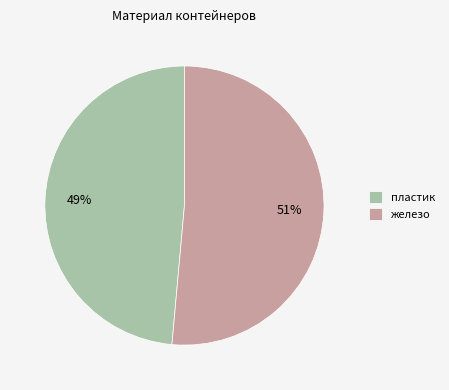

To the nearest percent, what is the combined percentage of пластик and железо?

100%